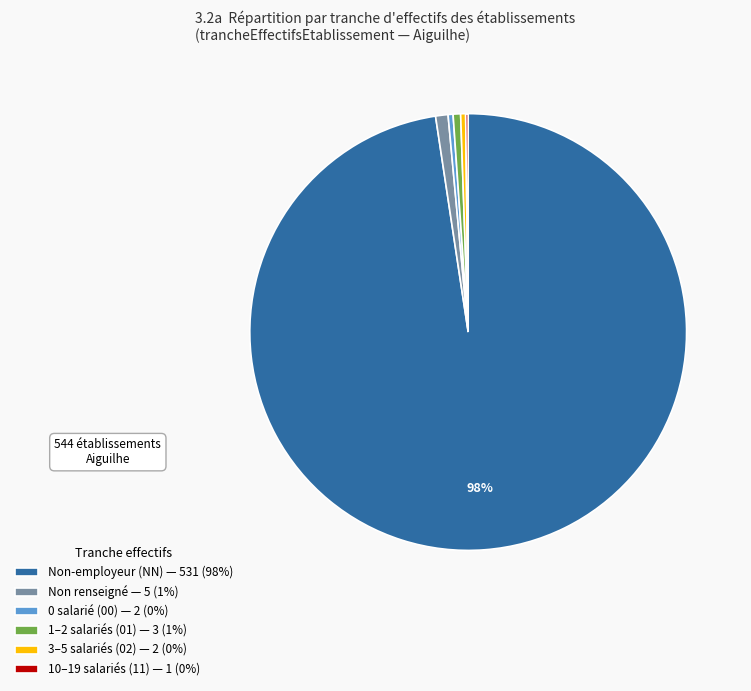

To the nearest percent, what is the average slice percentage?

17%